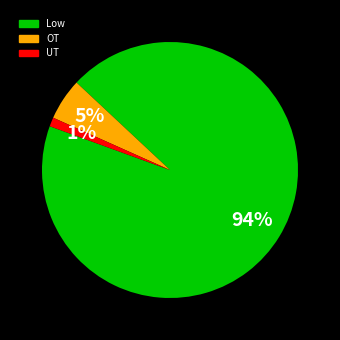

Combined, do UT and OT account for over 50%?

No